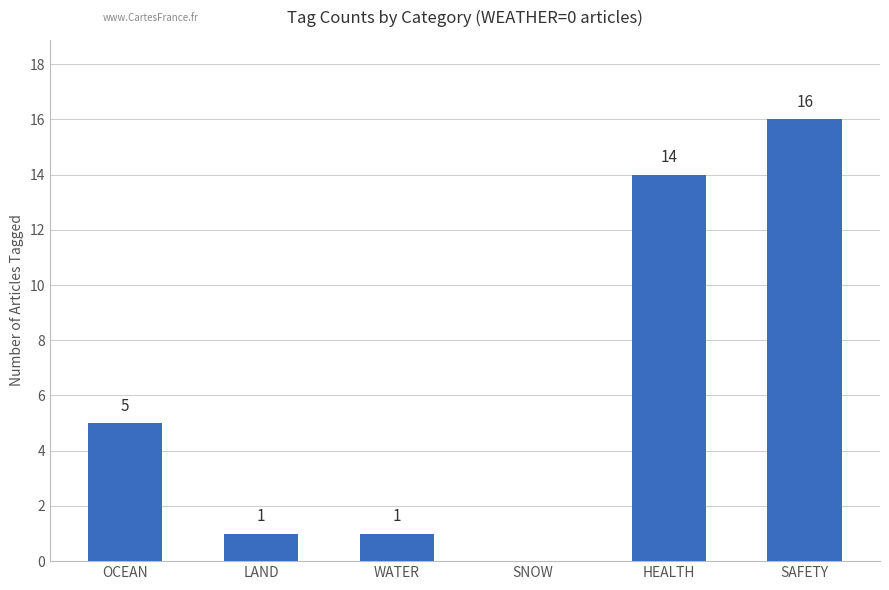

What is the average value?

6